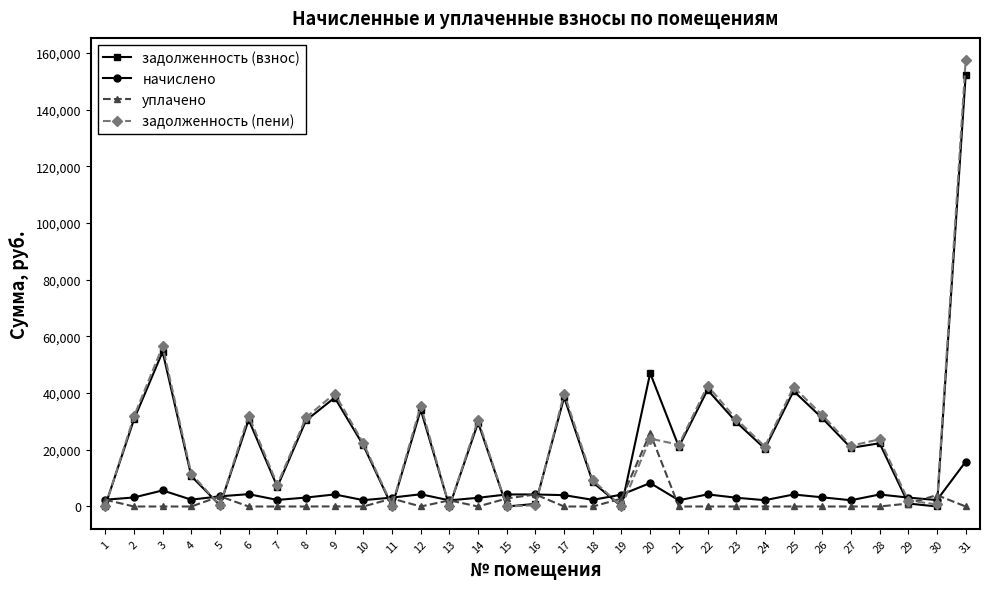

What are all the series names shown in the legend?

задолженность (взнос), начислено, уплачено, задолженность (пени)